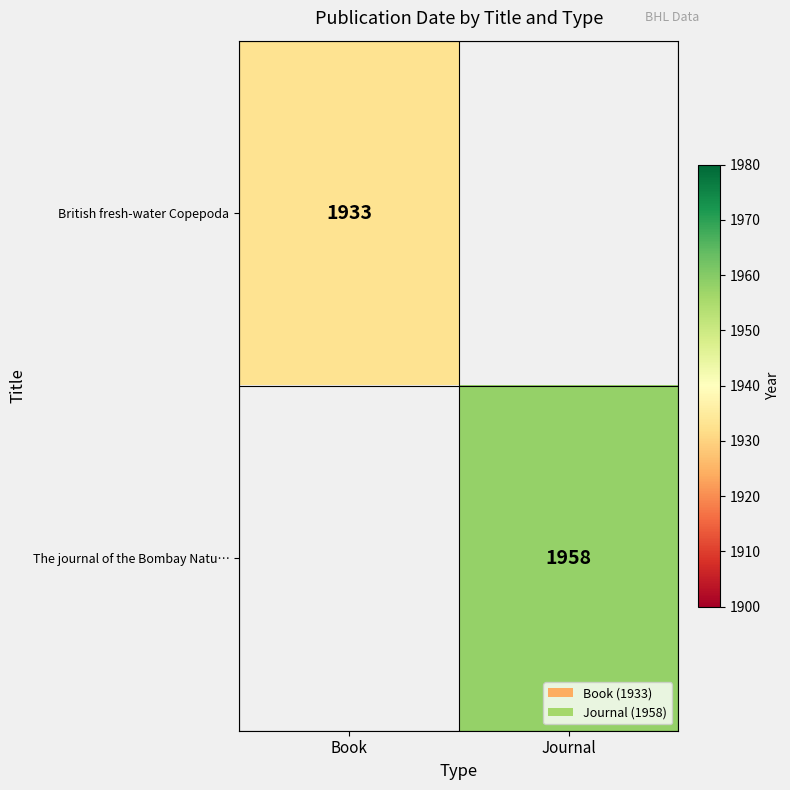

At which category does the chart reach its minimum across all series?

Book